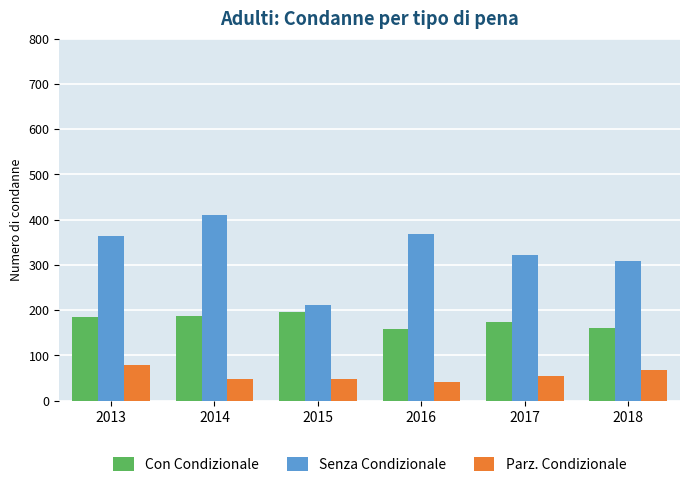

What are all the series names shown in the legend?

Con Condizionale, Senza Condizionale, Parz. Condizionale